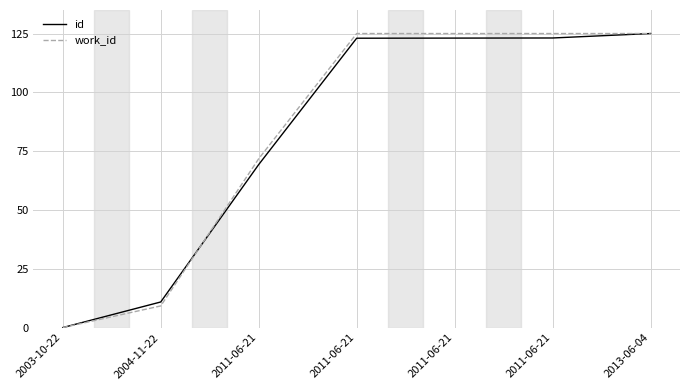

What is the greatest value displayed?

125.0